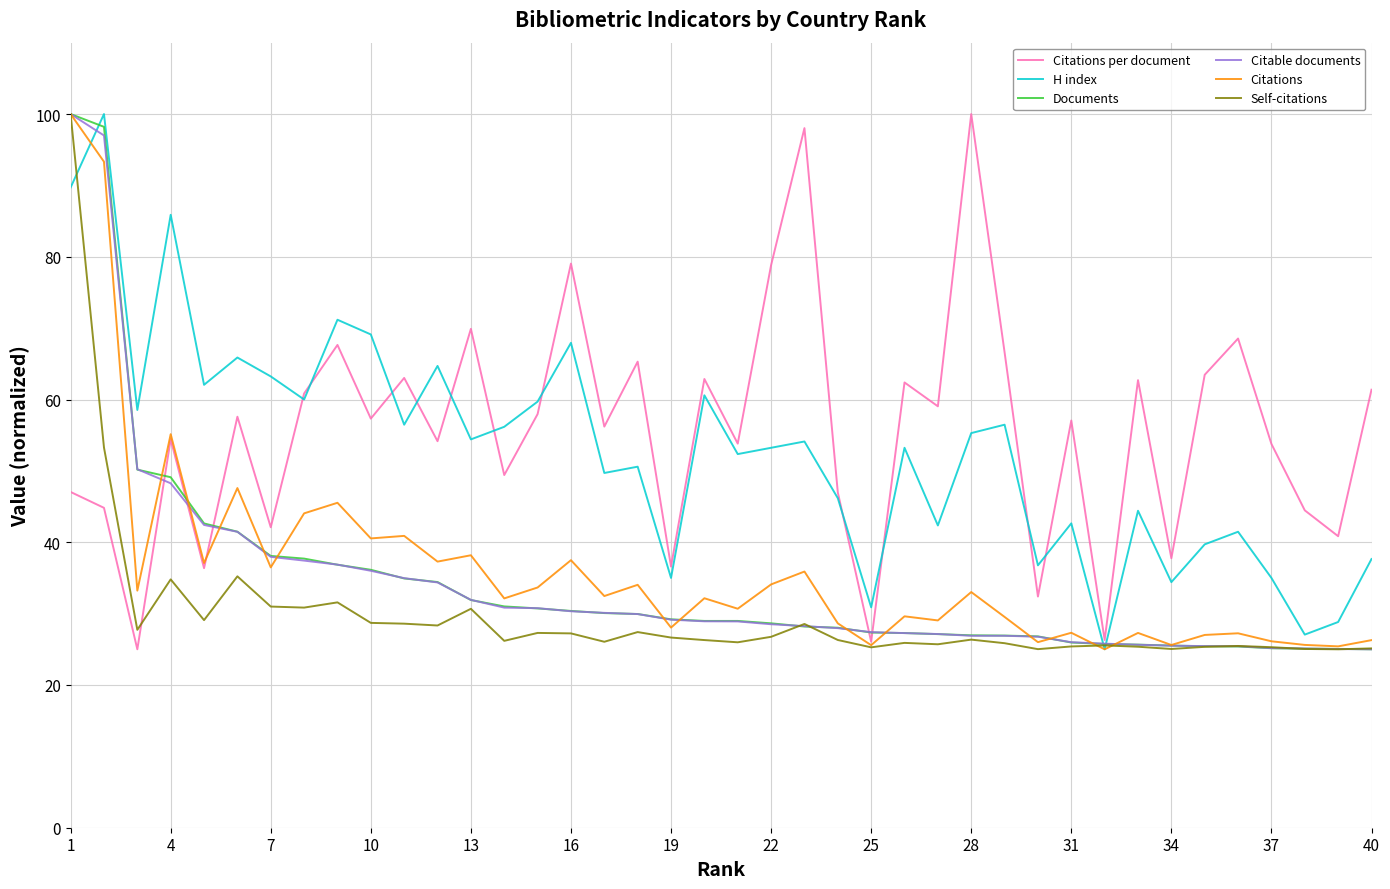

What is the difference between the maximum and minimum values in the Citations series?

75.0